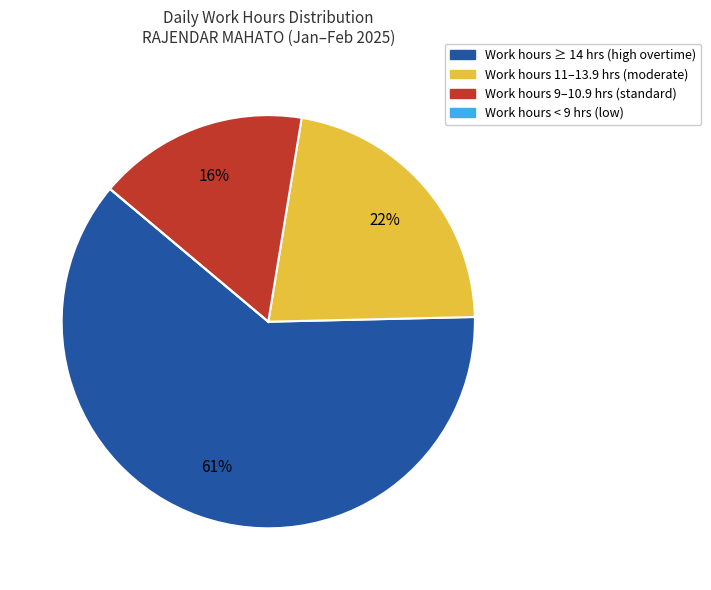

Does any single category account for the majority?

Yes